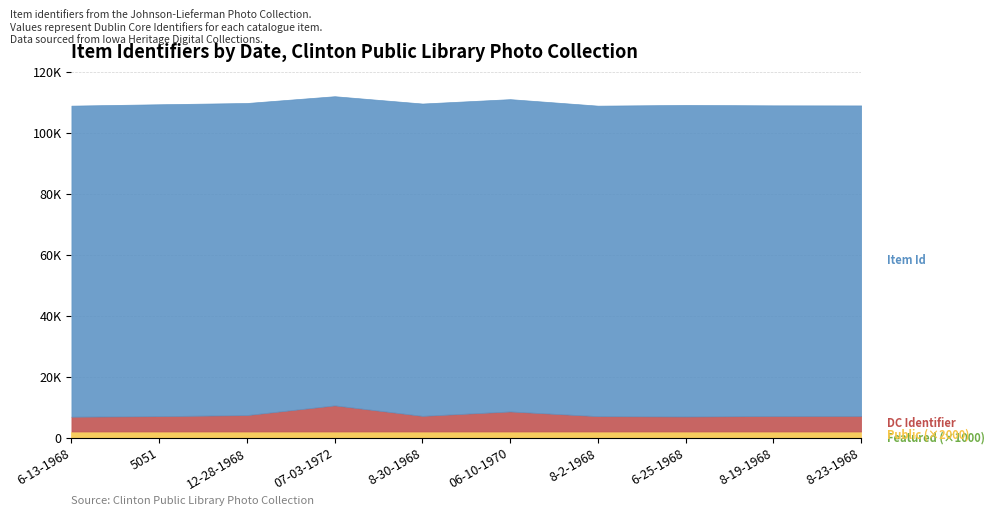

True or false: Public and Dublin Core:Identifier intersect in this chart.

False